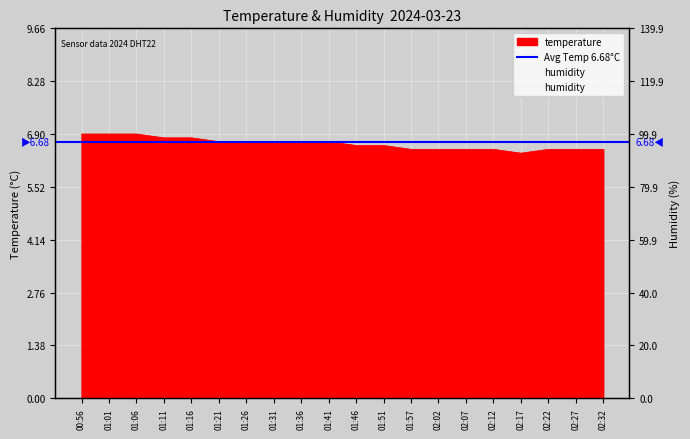

How many points are lower than both their immediate neighbors (excluding endpoints)?

1